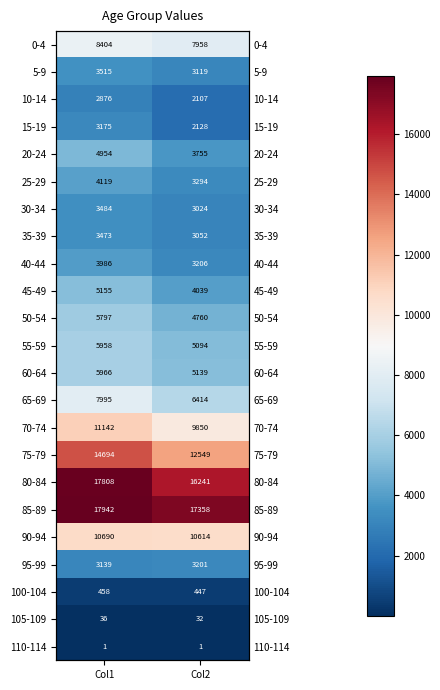

At Col2, list the series in order from smallest to largest.

110-114, 105-109, 100-104, 10-14, 15-19, 30-34, 35-39, 5-9, 95-99, 40-44, 25-29, 20-24, 45-49, 50-54, 55-59, 60-64, 65-69, 0-4, 70-74, 90-94, 75-79, 80-84, 85-89